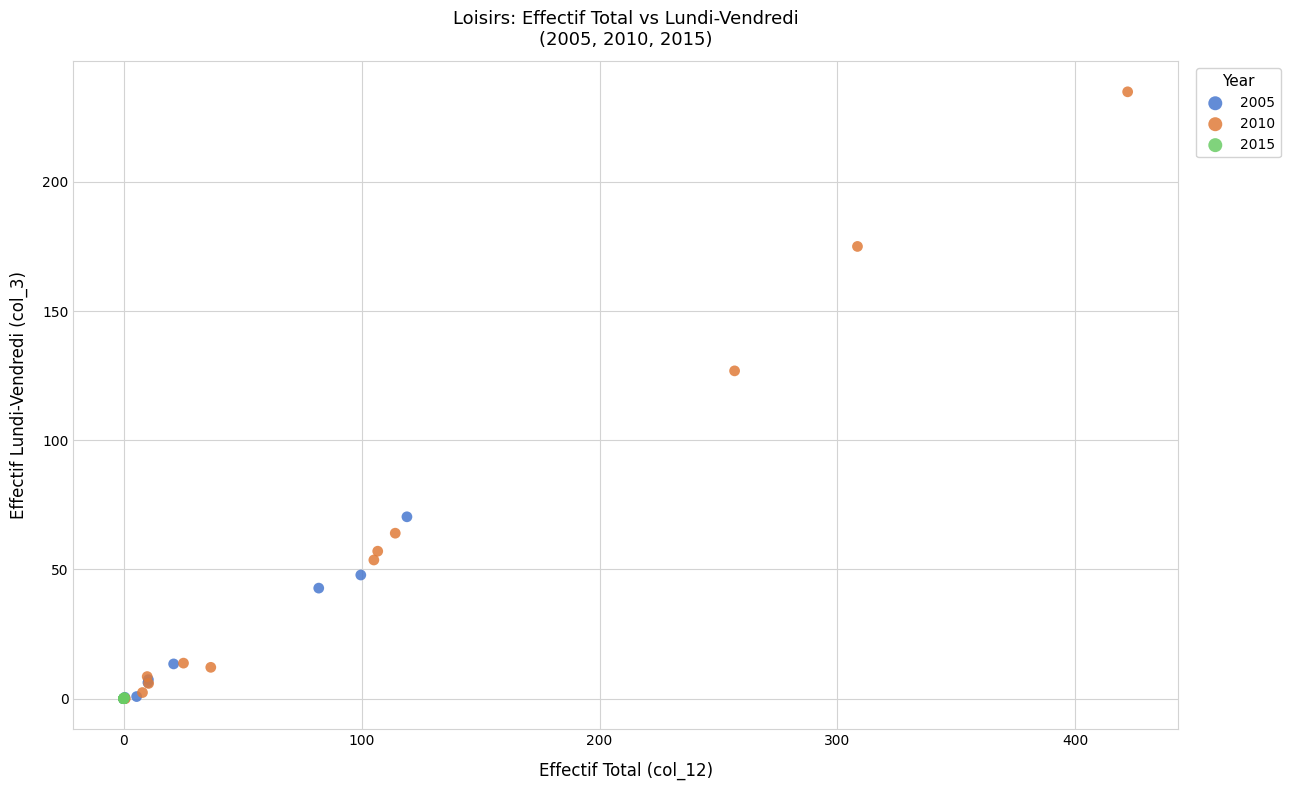

What are all the series names shown in the legend?

2005, 2010, 2015